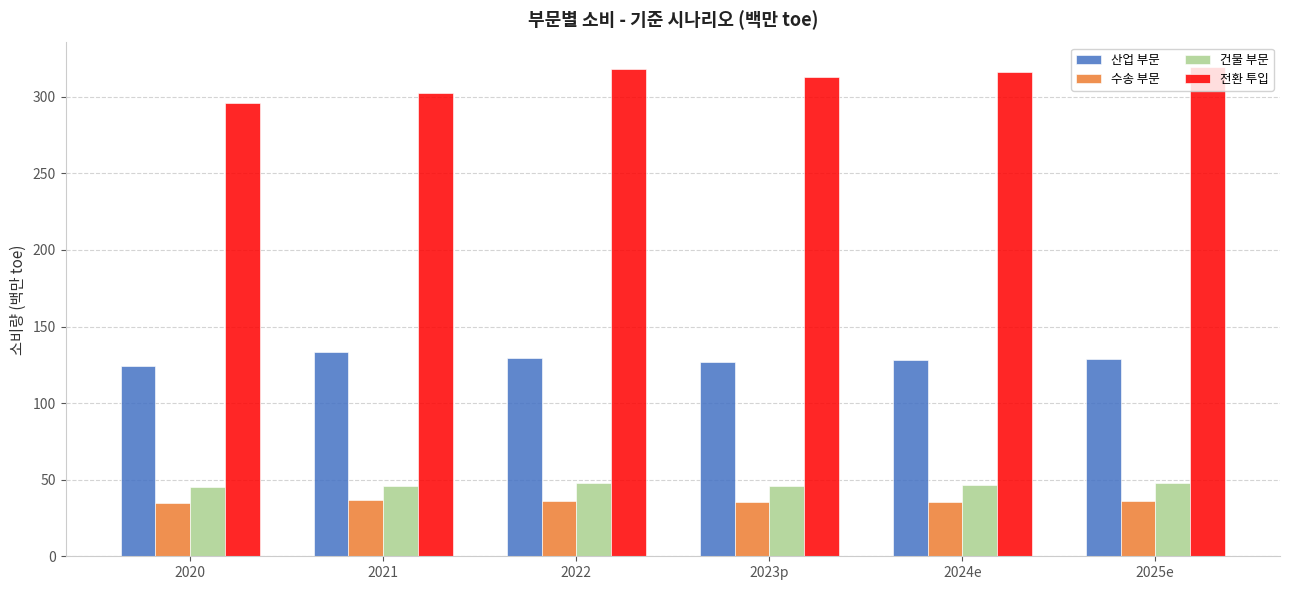

What is the average value of the 전환 투입 series?

310.9